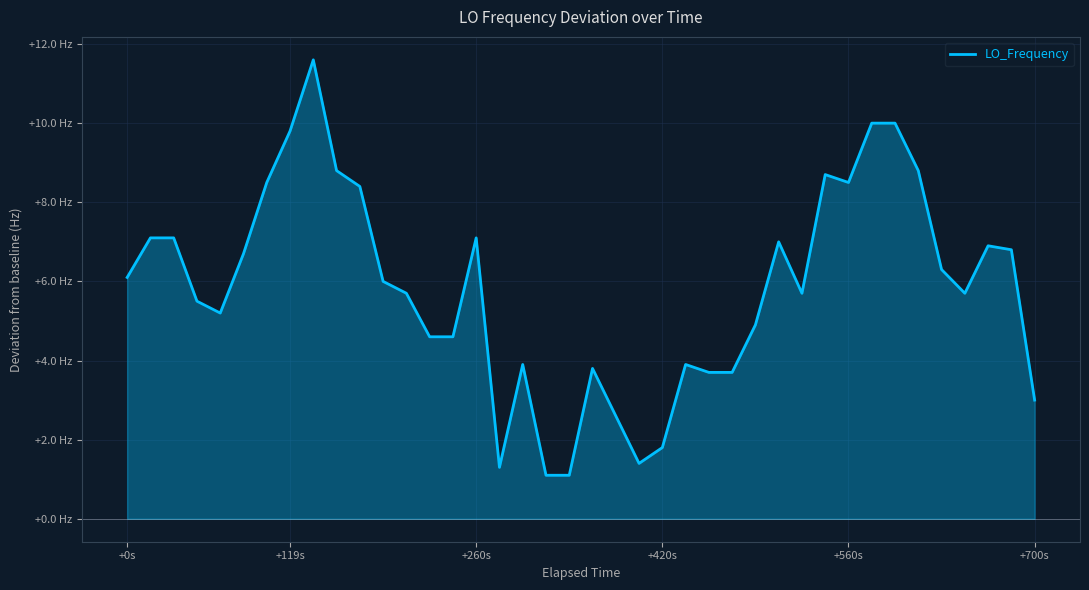

Where does the data first go above 6?

+0s